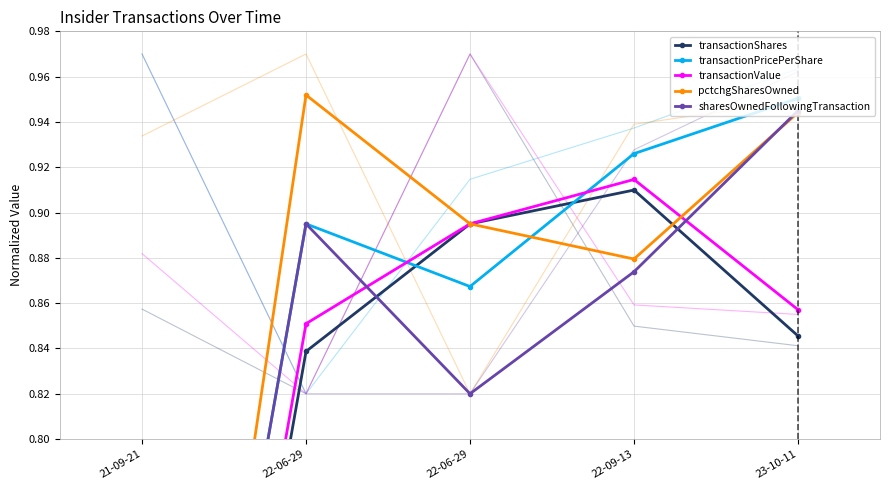

Reading left to right, list all the values displayed in this chart.

transactionShares: 21-09-21=0.4	22-06-29=0.8	22-06-29=0.9	22-09-13=0.9	23-10-11=0.8
transactionPricePerShare: 21-09-21=0.5	22-06-29=0.9	22-06-29=0.9	22-09-13=0.9	23-10-11=1.0
transactionValue: 21-09-21=0.4	22-06-29=0.9	22-06-29=0.9	22-09-13=0.9	23-10-11=0.9
pctchgSharesOwned: 21-09-21=0.5	22-06-29=1.0	22-06-29=0.9	22-09-13=0.9	23-10-11=0.9
sharesOwnedFollowingTransaction: 21-09-21=0.5	22-06-29=0.9	22-06-29=0.8	22-09-13=0.9	23-10-11=0.9